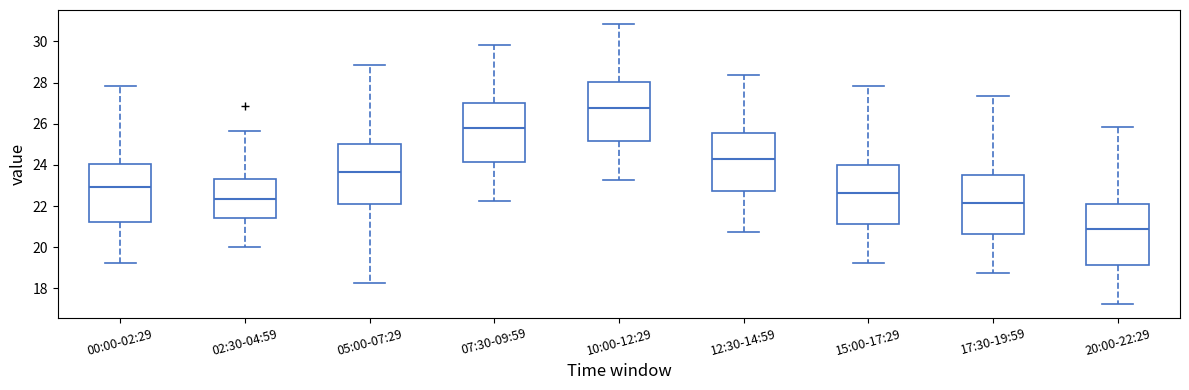

Reading left to right, read every box against the y-axis: the position of its median line, the range the box covers, and the ends of its whiskers. The values are not printed on the chart, so give them approximately, as read against the axis.

00:00-02:29: median 23.0, box 21.2 to 24.0, whiskers 19.2 to 27.8
02:30-04:59: median 22.4, box 21.4 to 23.4, whiskers 20.0 to 25.6
05:00-07:29: median 23.6, box 22.2 to 25.0, whiskers 18.2 to 28.8
07:30-09:59: median 25.8, box 24.2 to 27.0, whiskers 22.2 to 29.8
10:00-12:29: median 26.8, box 25.2 to 28.0, whiskers 23.2 to 30.8
12:30-14:59: median 24.2, box 22.8 to 25.6, whiskers 20.8 to 28.4
15:00-17:29: median 22.6, box 21.2 to 24.0, whiskers 19.2 to 27.8
17:30-19:59: median 22.2, box 20.6 to 23.6, whiskers 18.8 to 27.4
20:00-22:29: median 20.8, box 19.2 to 22.2, whiskers 17.2 to 25.8